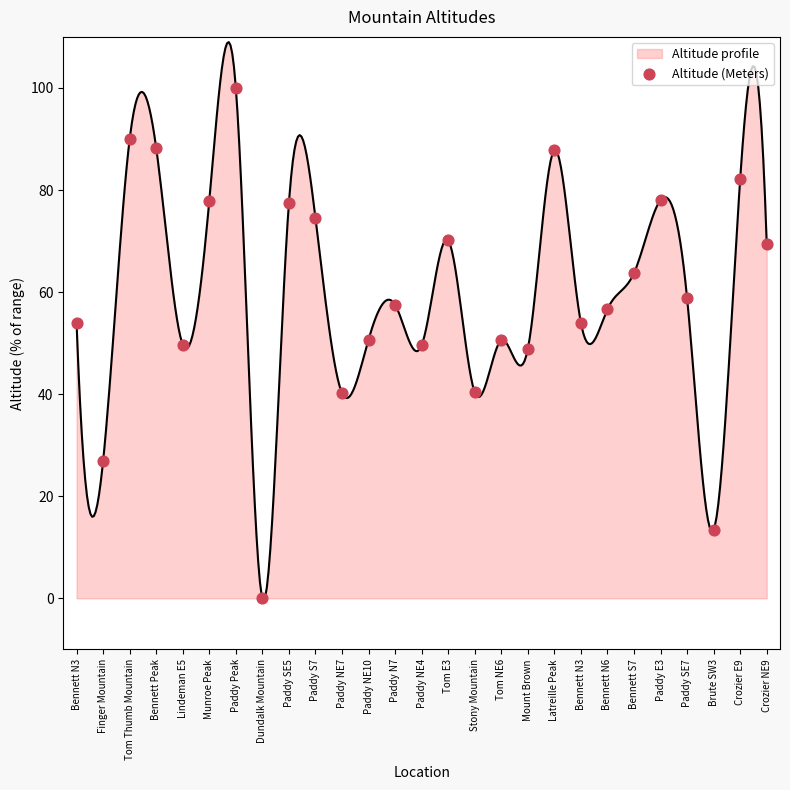

Approximately how many times larger is the value at Bennett N3 compared to Paddy NE7?

1.3